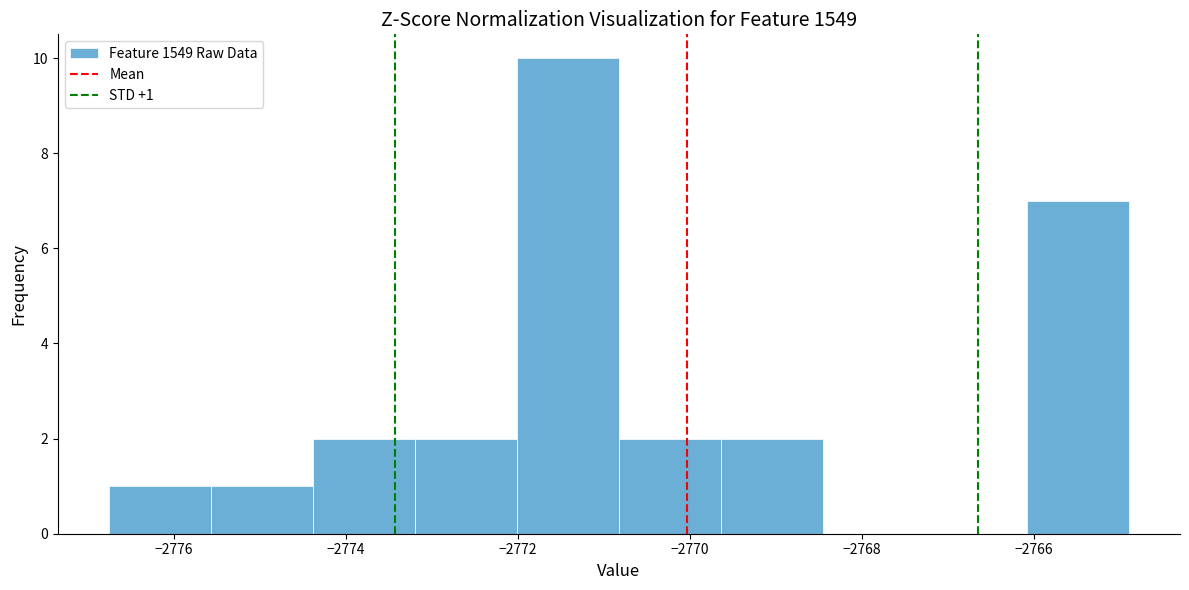

Which range on the x-axis has the tallest bar?

-2772.0 to -2770.8